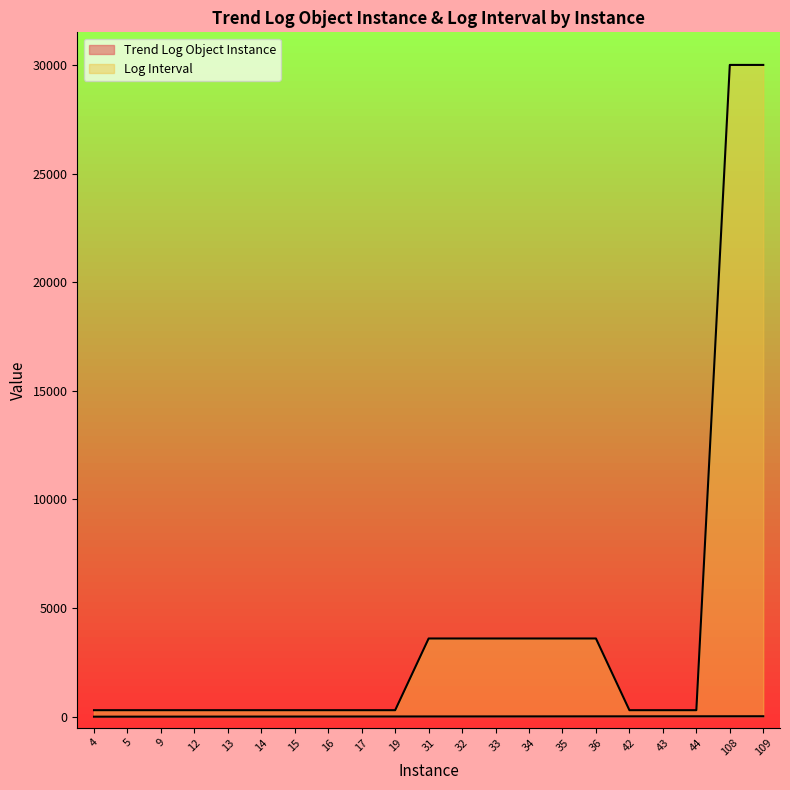

At which label is Log Interval closest to 15150?

31